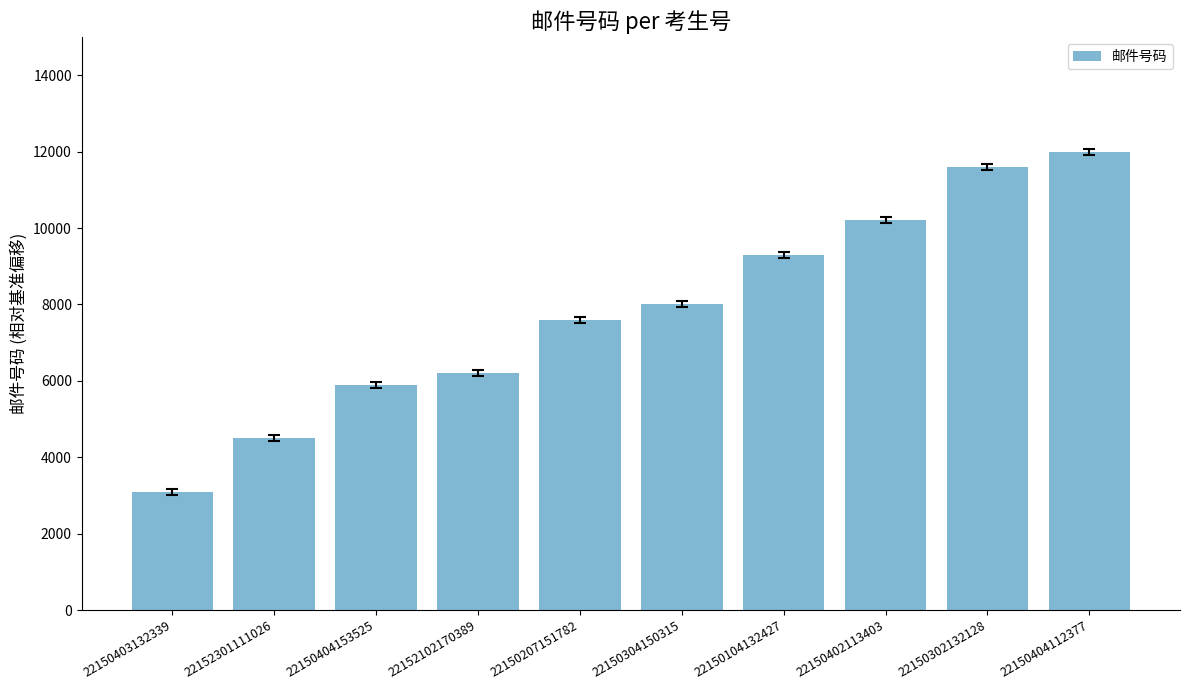

What is the change in value from 22150403132339 to 22150404153525?

+2800